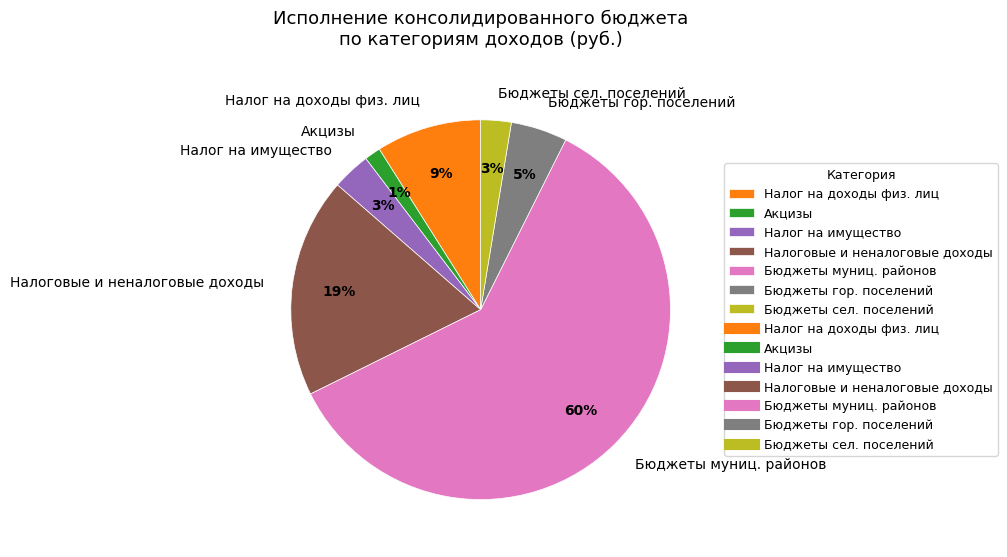

Does any single category account for the majority?

Yes